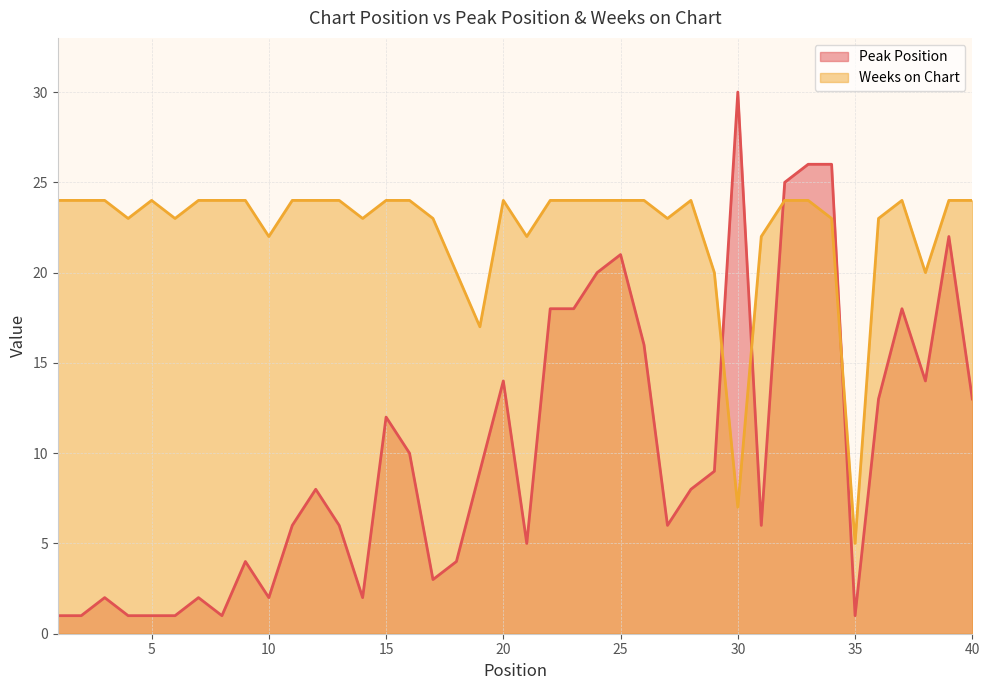

Is it true that Weeks on Chart equals 7 at 35?

False